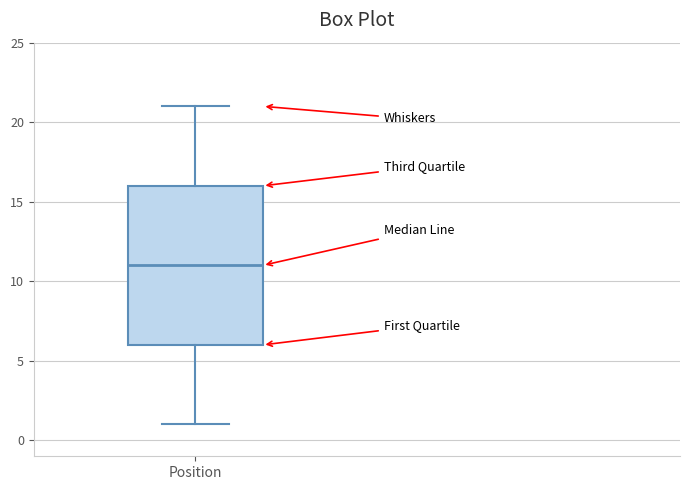

Transcribe this box plot: give where the median line is, the range the box spans, and where the two whiskers end, as read against the y-axis. The values are not printed on the chart, so give them approximately, as read against the axis.

median 11, box 6 to 16, whiskers 1 to 21